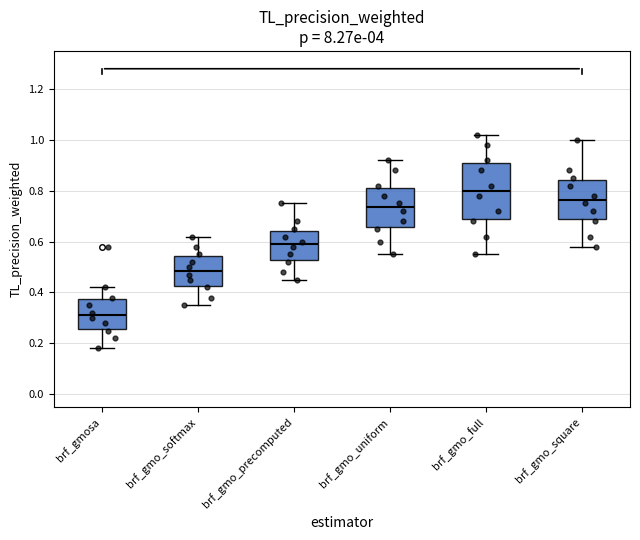

Which box's median line is the highest?

brf_gmo_full